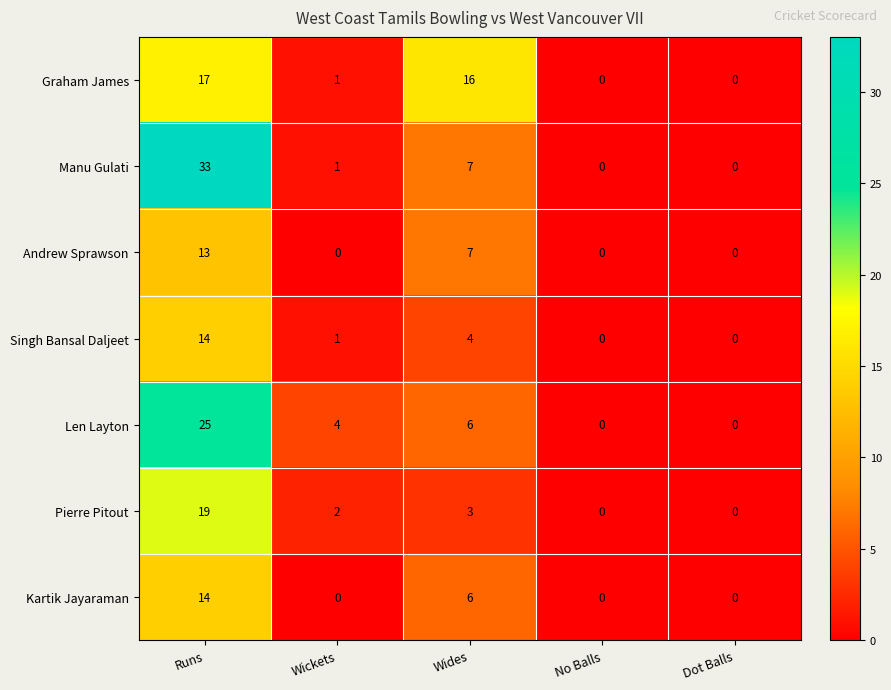

What is the difference between the second highest and minimum values in the Kartik Jayaraman series?

6